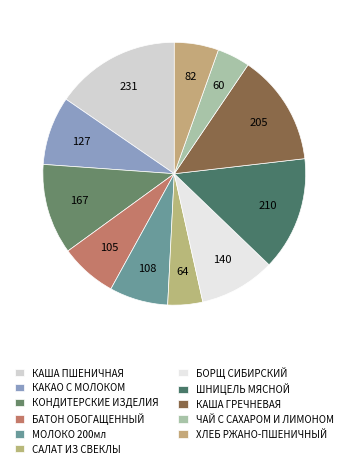

True or false: КАША ГРЕЧНЕВАЯ accounts for 14% of the total.

True